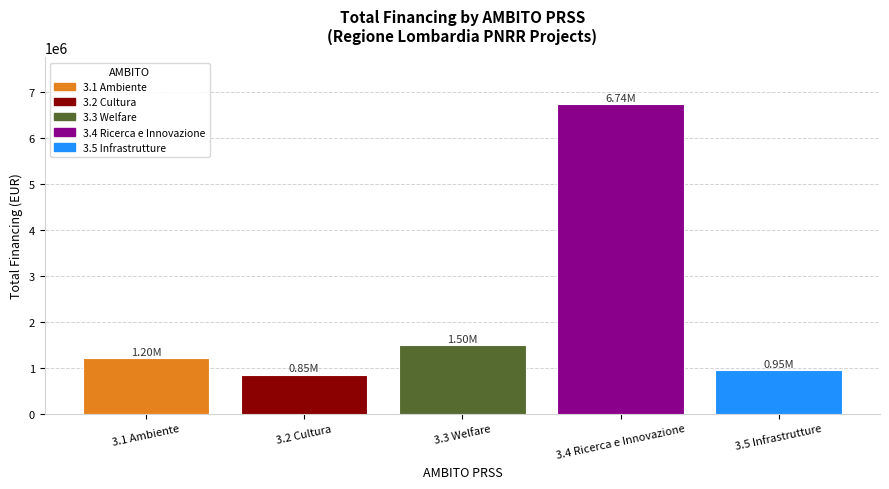

At which category does the chart reach its peak across all series?

3.4 Ricerca e Innovazione